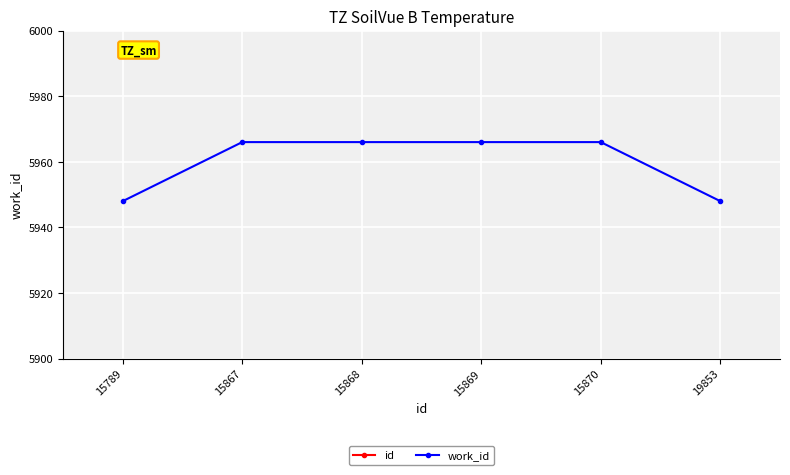

True or false: work_id and id intersect in this chart.

False